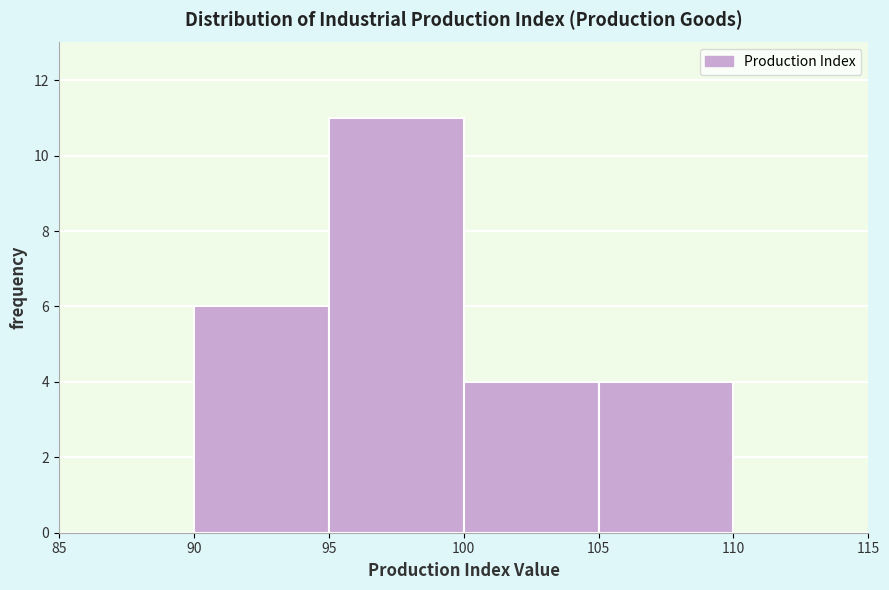

Reading left to right, transcribe this chart: for each bar, give the range it covers on the x-axis and its height. The values are not printed on the chart, so give them approximately, as read against the axis.

85 to 90: 0
90 to 95: 6
95 to 100: 11
100 to 105: 4
105 to 110: 4
110 to 115: 0